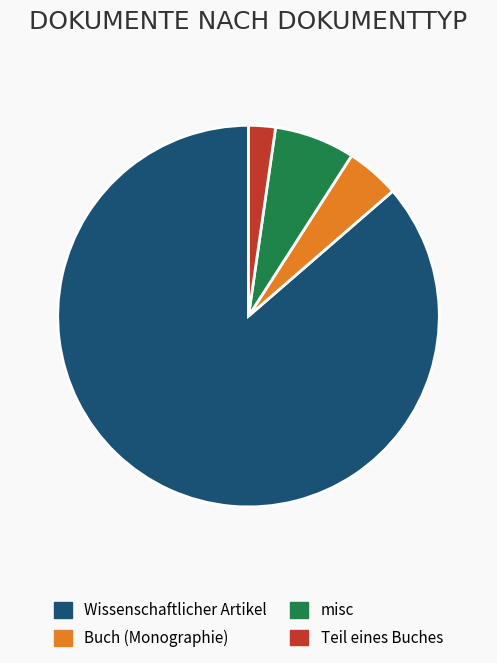

Combined, do misc and Teil eines Buches account for over 50%?

No